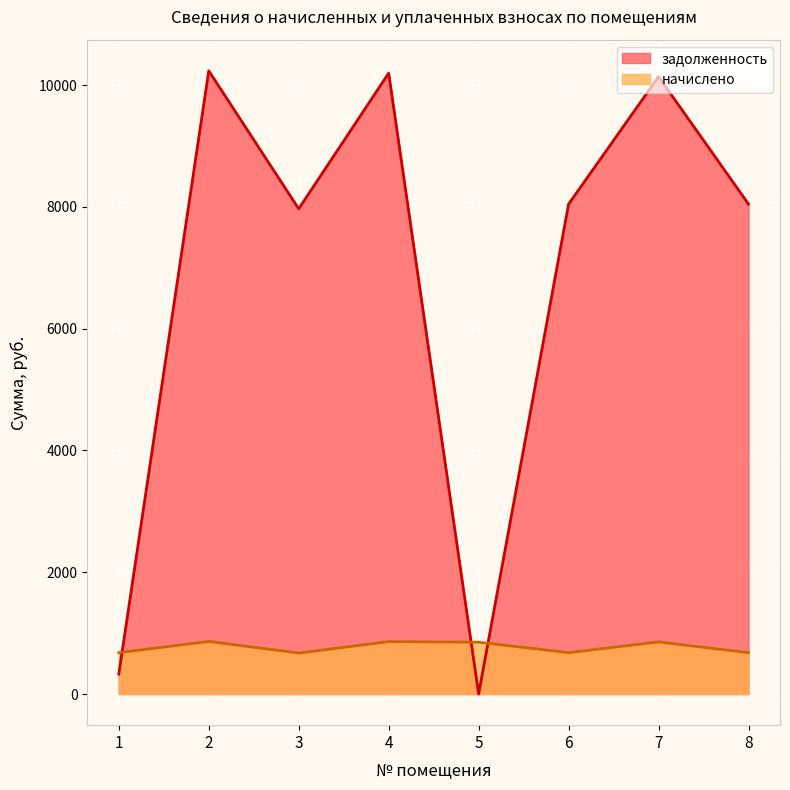

True or false: задолженность has a value of 8044.8 at 8.

True